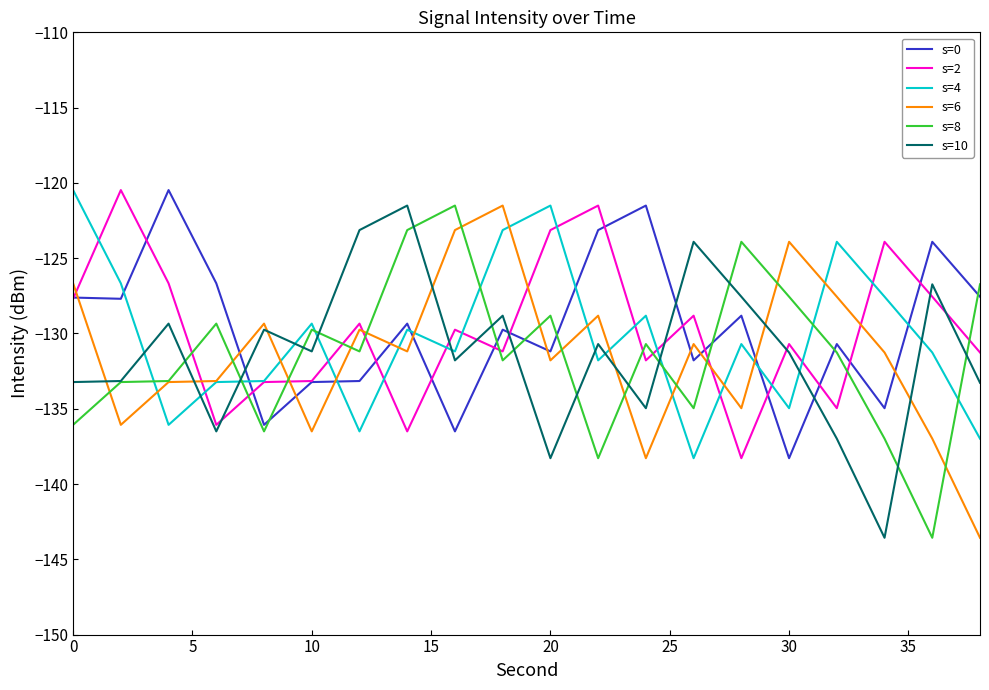

What is the minimum value shown in the chart?

-143.6